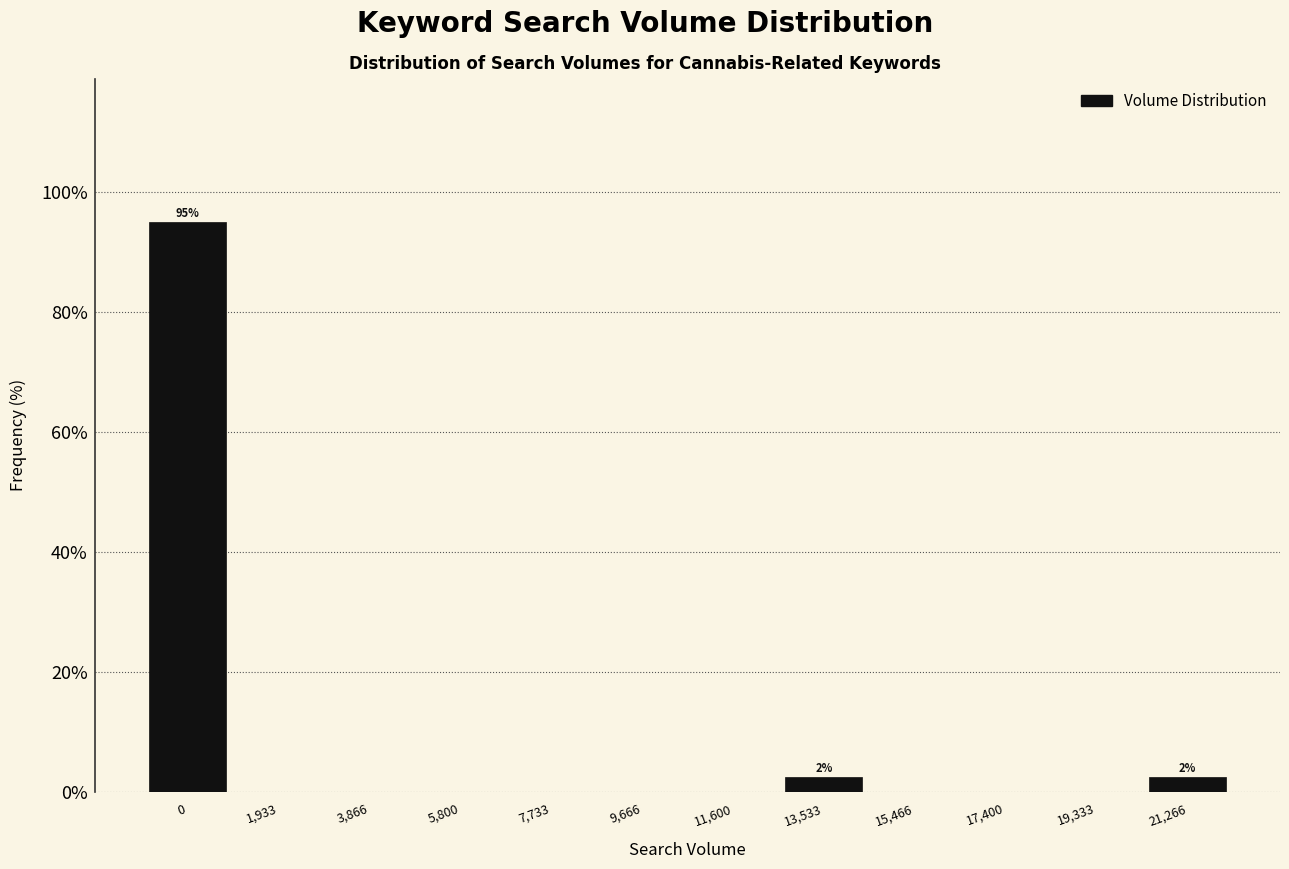

Reading right to left, what are all the values shown in this chart?

21,266=2.5	19,333=0.0	17,400=0.0	15,466=0.0	13,533=2.5	11,600=0.0	9,666=0.0	7,733=0.0	5,800=0.0	3,866=0.0	1,933=0.0	0=95.0